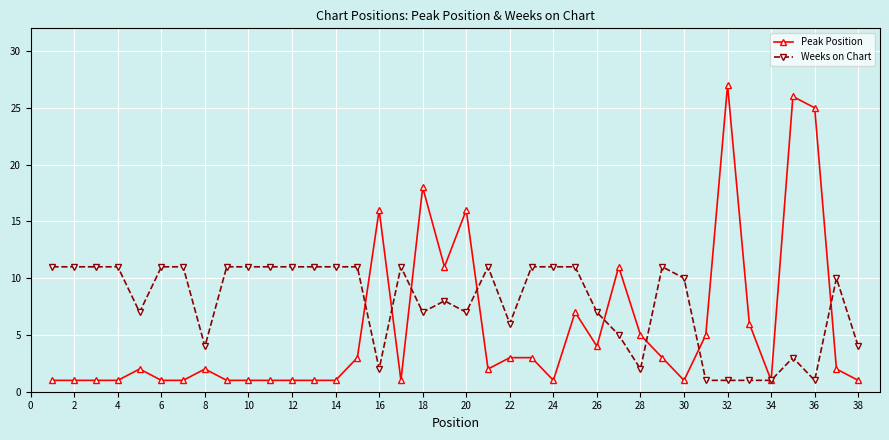

List the series in order of their peak value, lowest first.

Weeks on Chart, Peak Position